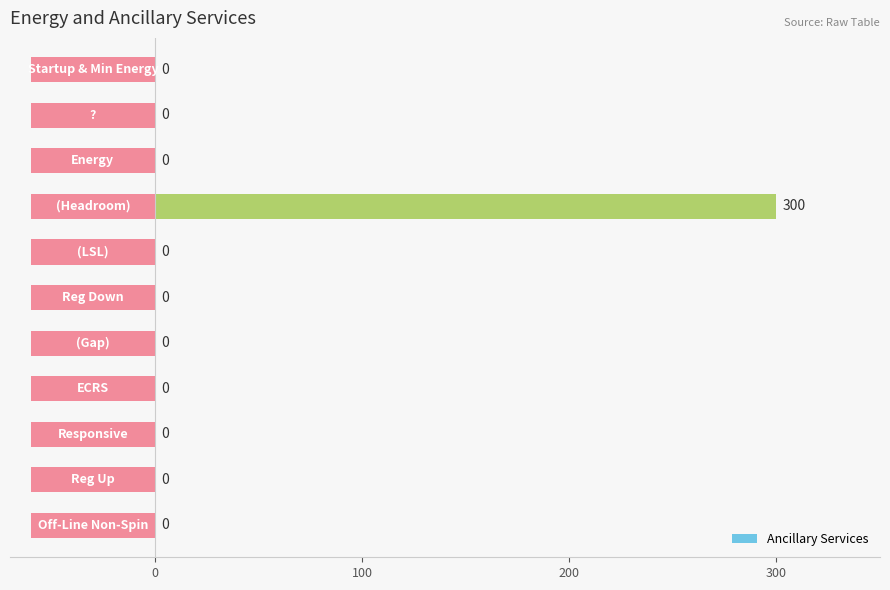

What is the greatest value displayed?

300